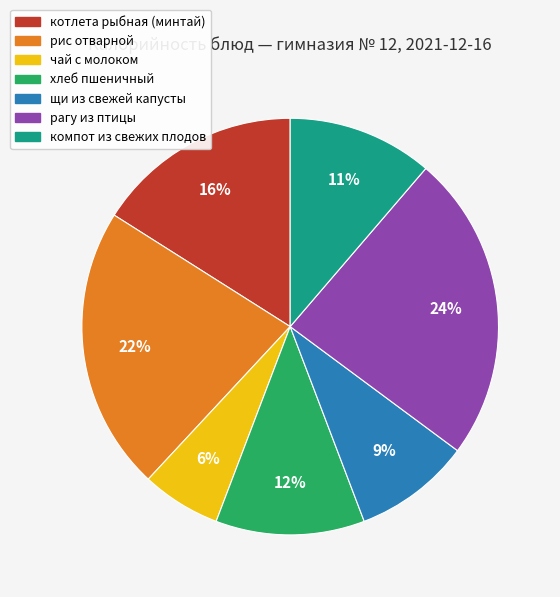

What is the smallest slice in the pie chart?

чай с молоком